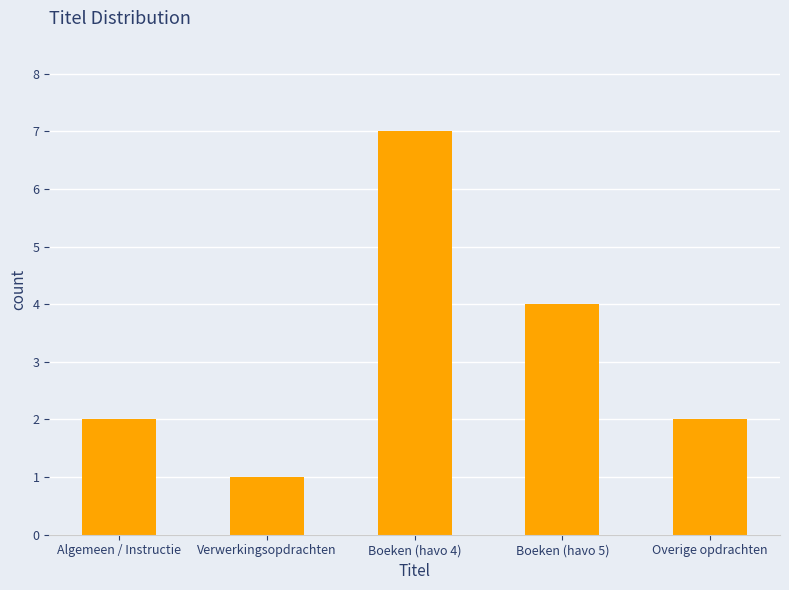

Approximately how many times larger is the value at Verwerkingsopdrachten compared to Algemeen / Instructie?

0.5